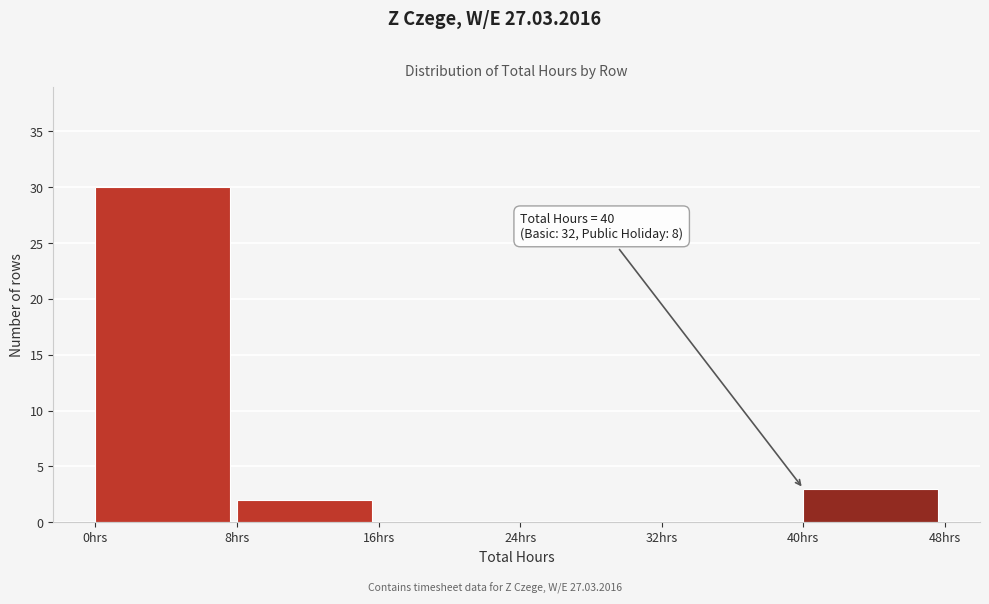

Which range on the x-axis has the tallest bar?

0 to 8